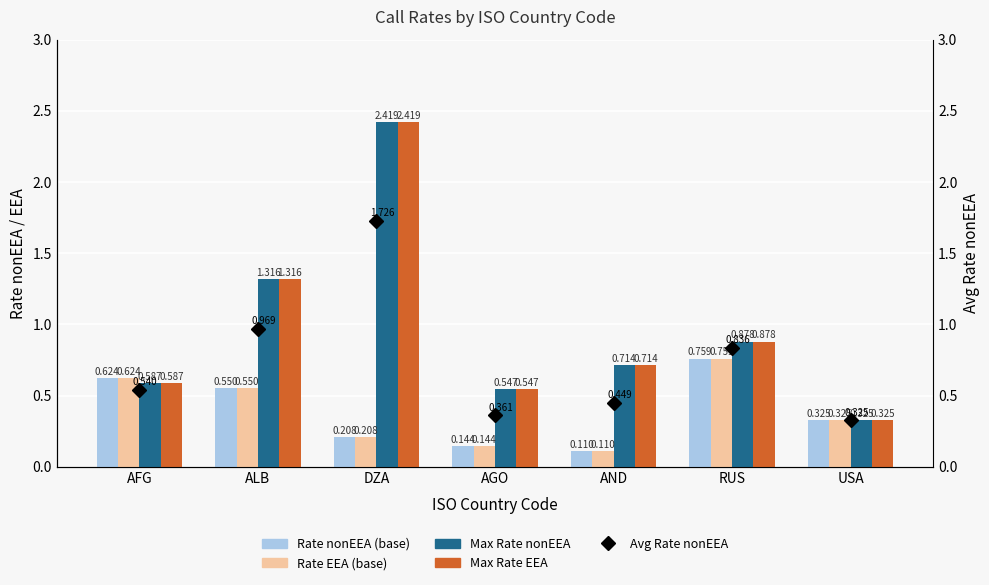

Which category has the highest value across all series?

DZA